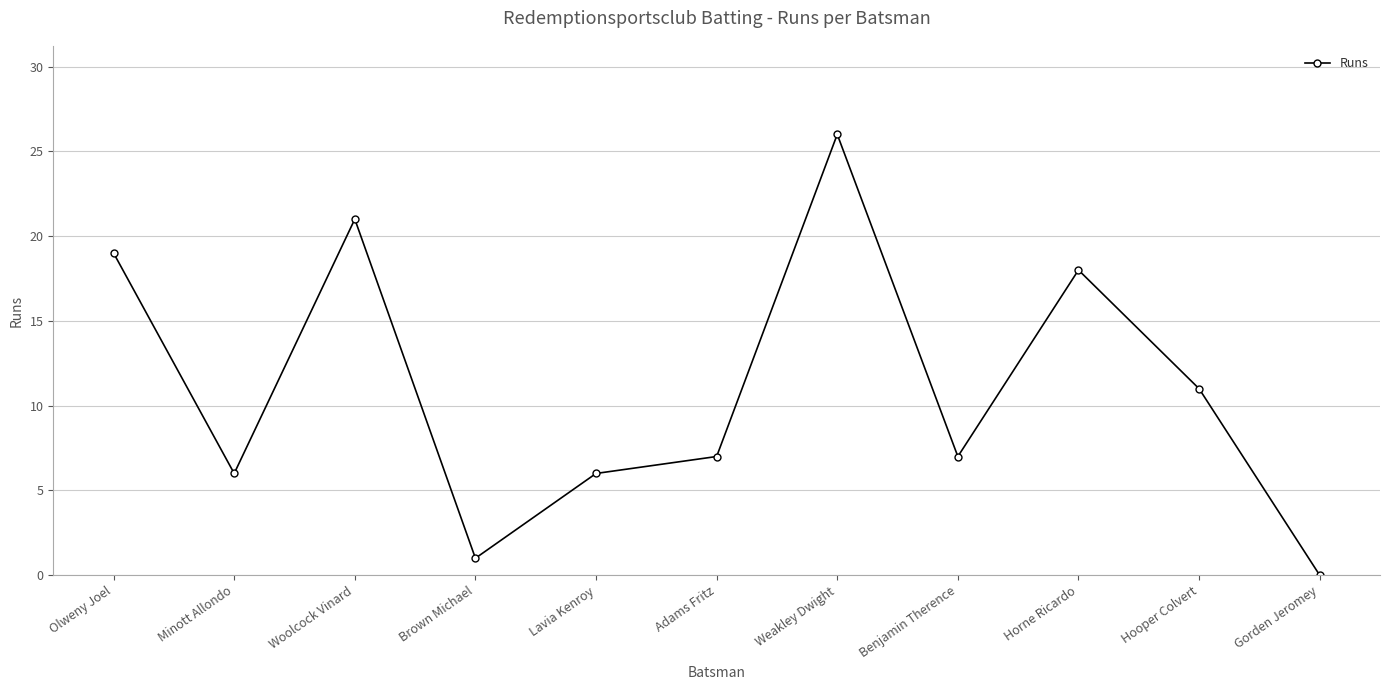

Which category has the lowest value across all series?

Gorden Jeromey